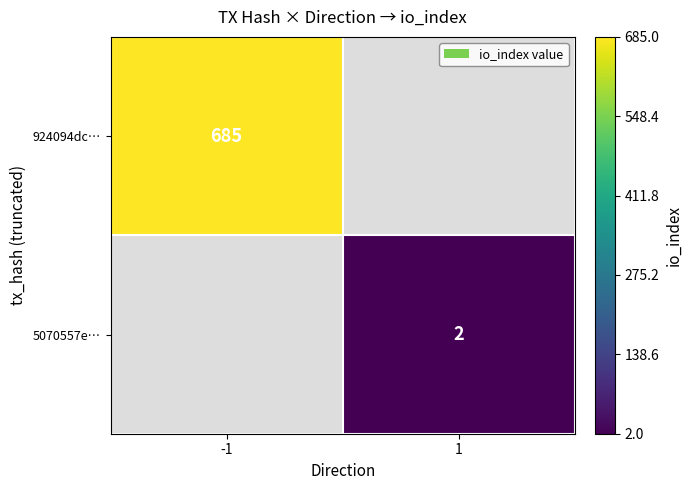

The 5070557e… series shows 2 at 1. True or false?

True